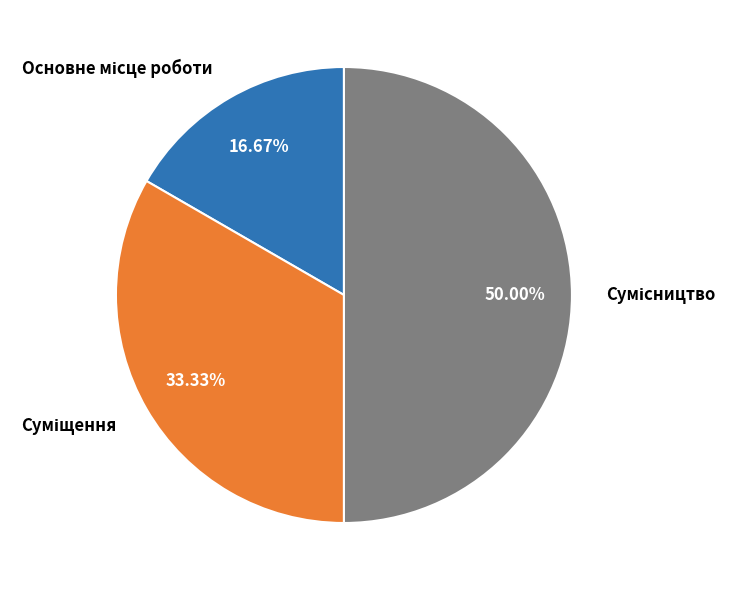

Count the number of slices in the pie.

3